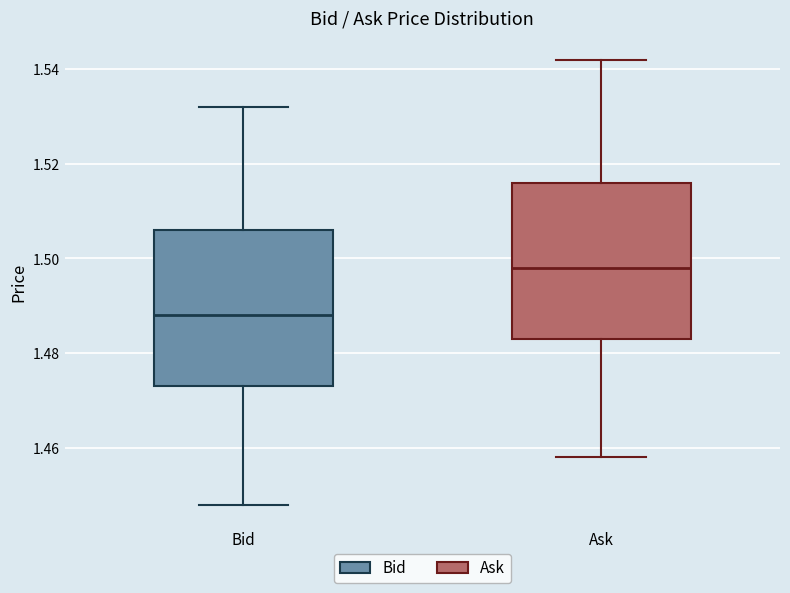

Reading left to right, transcribe this box plot: for each box, give where its median line is, the range the box spans, and where its two whiskers end, as read against the y-axis. The values are not printed on the chart, so give them approximately, as read against the axis.

Bid: median 1.488, box 1.474 to 1.506, whiskers 1.448 to 1.532
Ask: median 1.498, box 1.484 to 1.516, whiskers 1.458 to 1.542